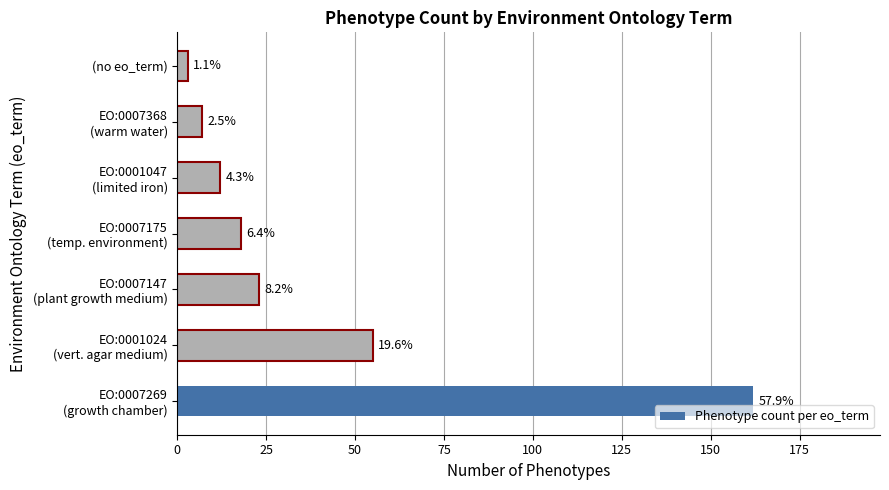

What is the minimum value shown in the chart?

3